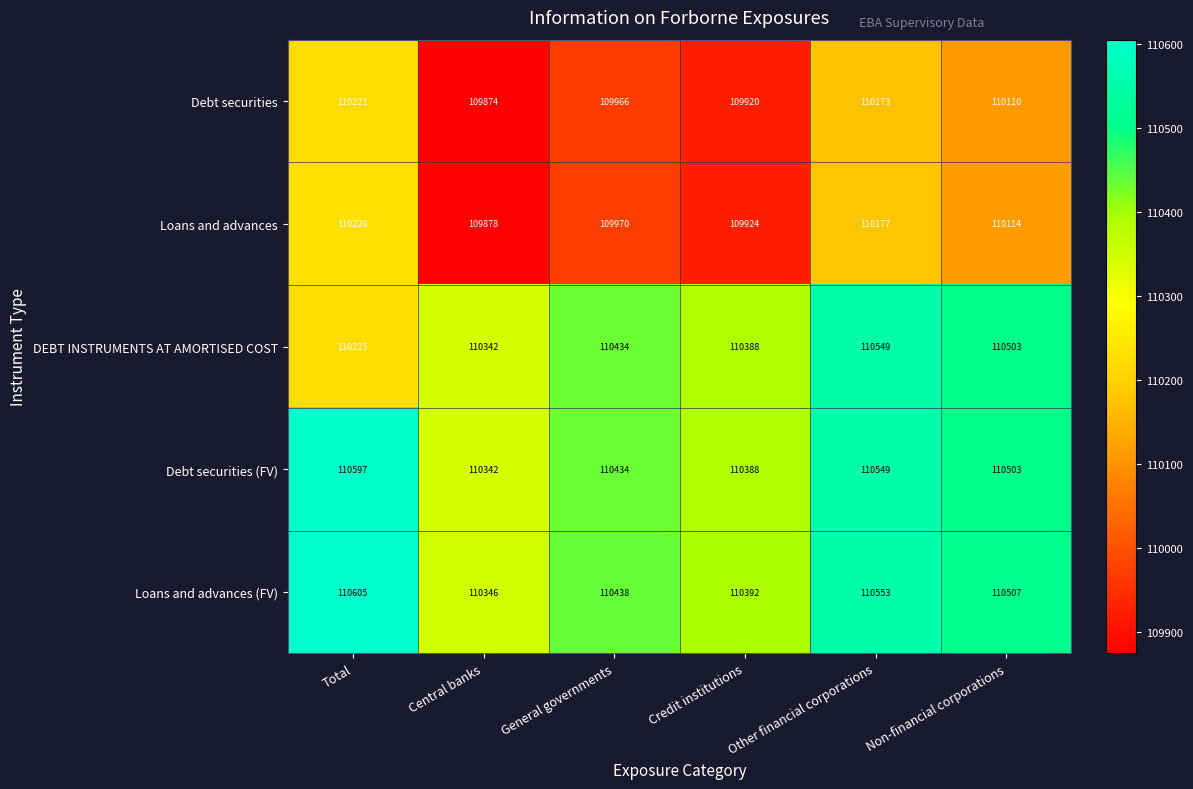

What is the sum of all DEBT INSTRUMENTS AT AMORTISED COST values?

662441